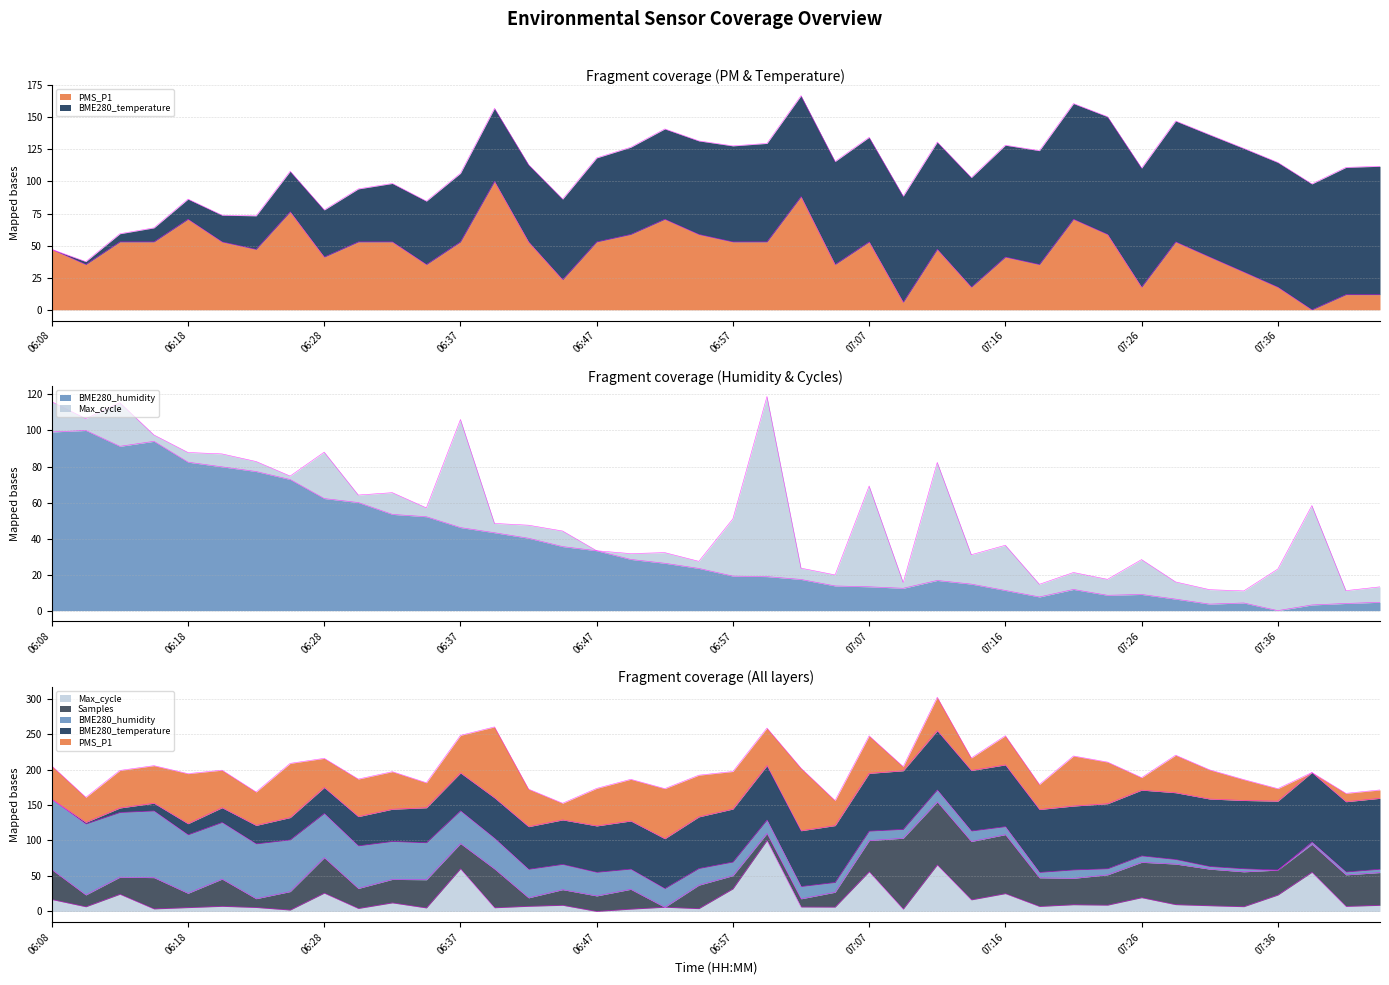

The value of BME280_temperature at 06:47 is 17.0. True or false?

False